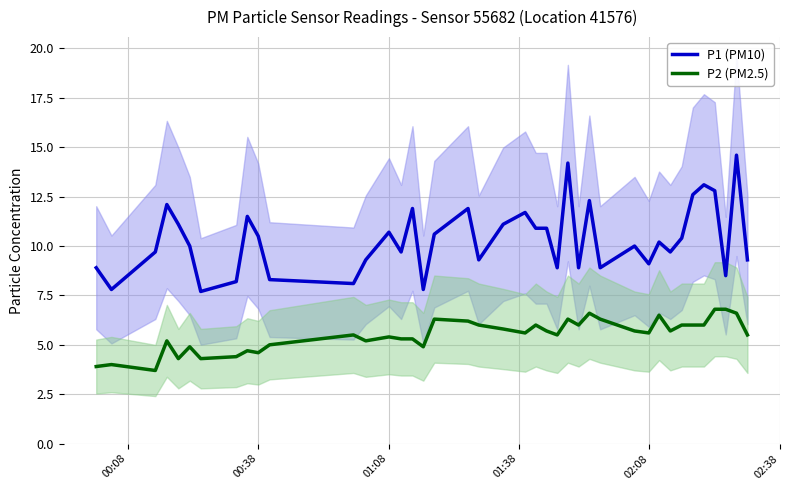

What is the sum of all P2 (PM2.5) values?

220.1